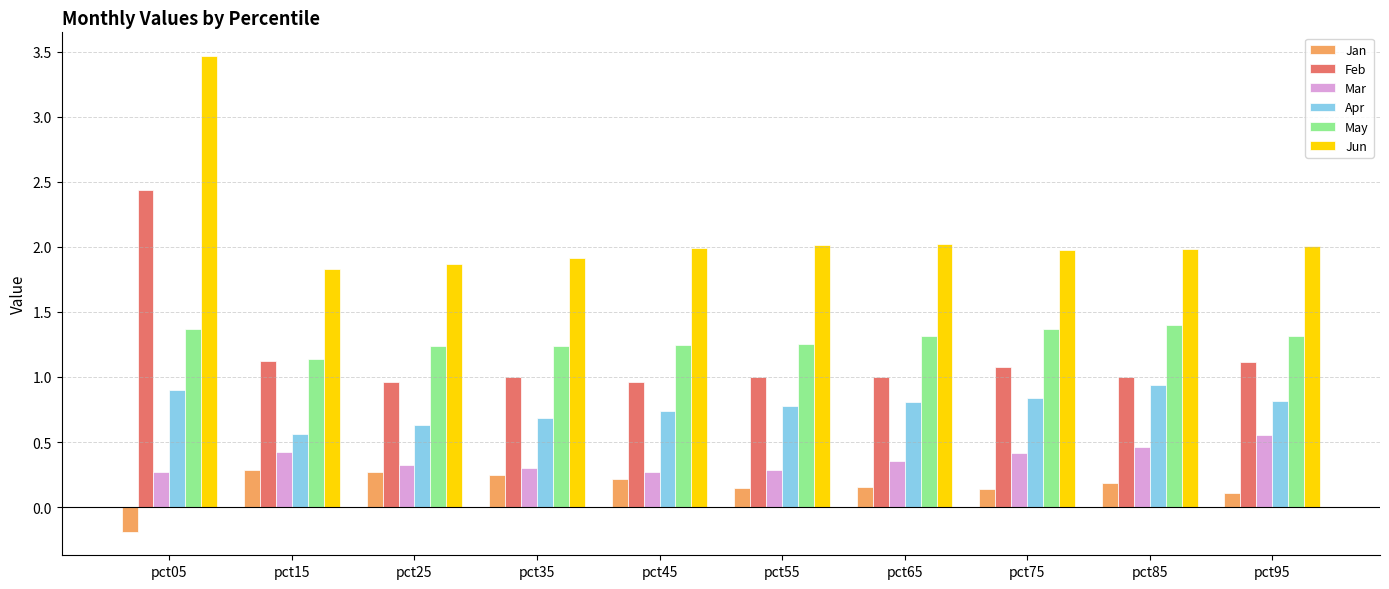

Is the value of Mar at pct45 greater than the value of Feb at pct95?

No